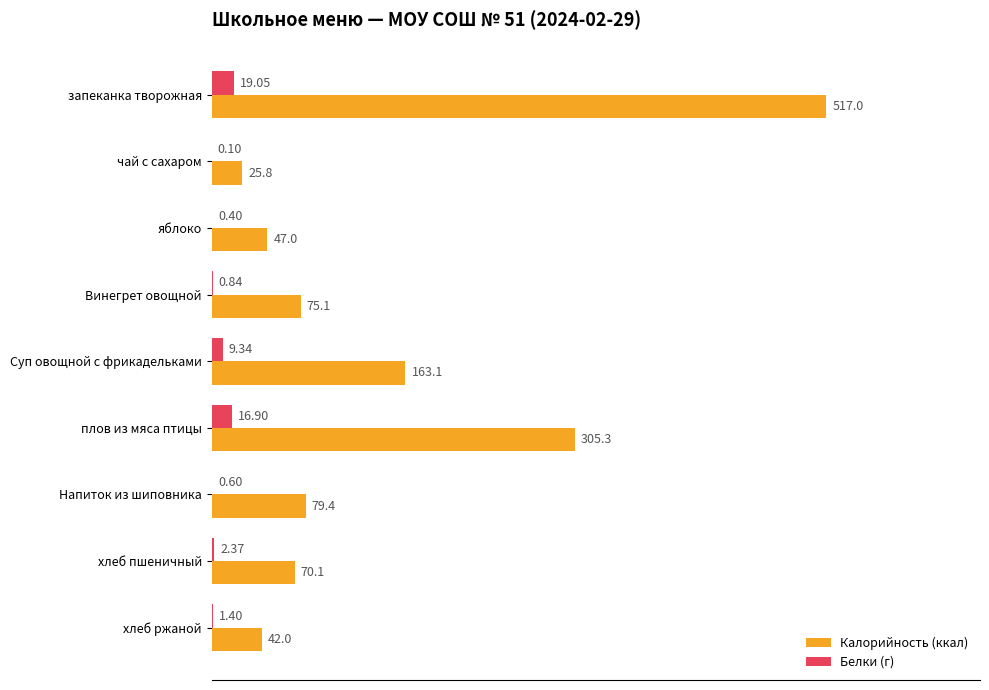

Which series changed the most between запеканка творожная and Суп овощной с фрикадельками?

Калорийность (ккал)